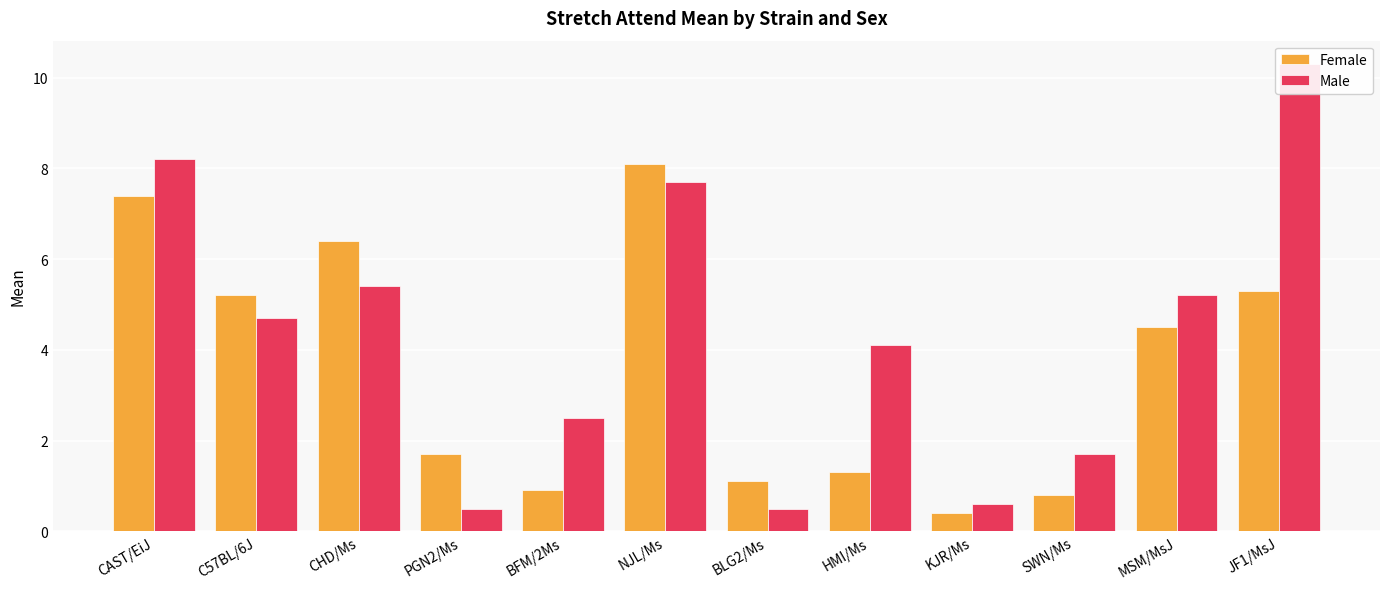

What is the difference between the maximum and second lowest values in the Male series?

9.8